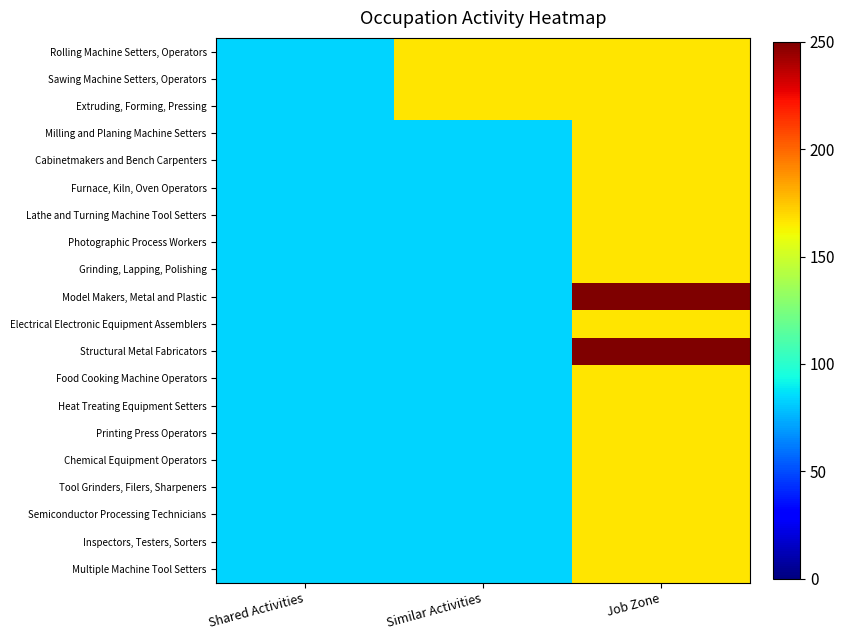

At which category does the chart reach its minimum across all series?

Shared Activities